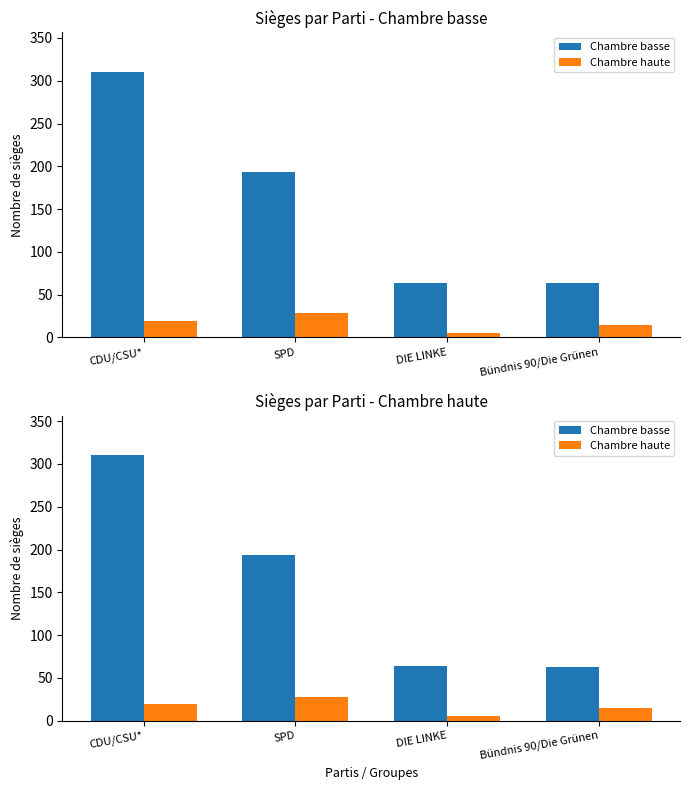

How many values in the Chambre basse series are below 193?

2